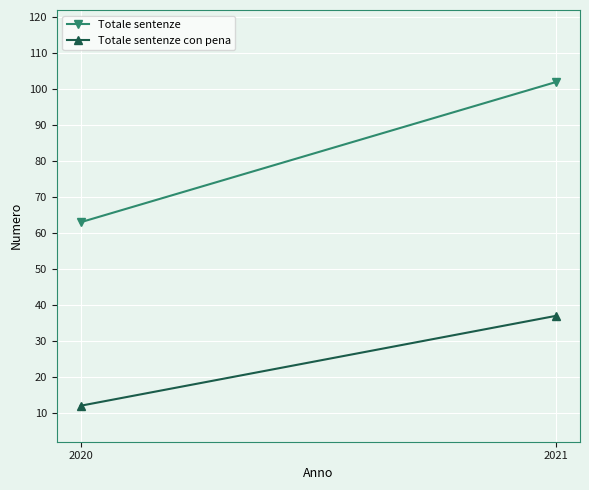

Which category has the lowest value in the Totale sentenze con pena series?

2020